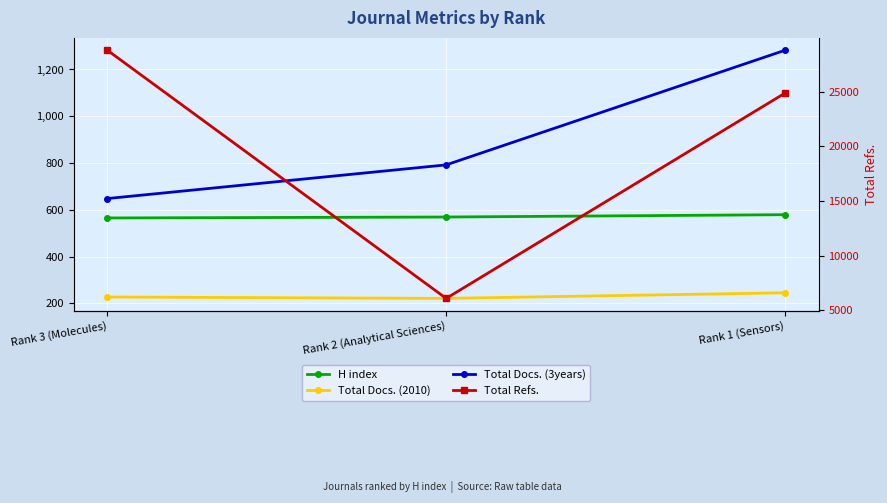

What is the sum of the Total Docs. (3years) values at Rank 2 (Analytical Sciences) and Rank 3 (Molecules)?

1440